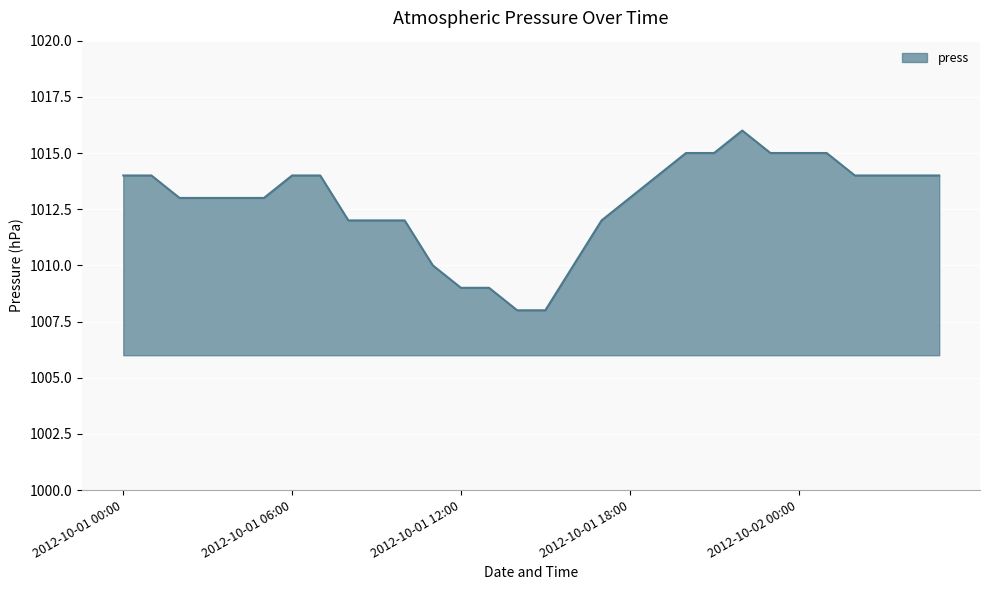

What is the maximum value shown in the chart?

1016